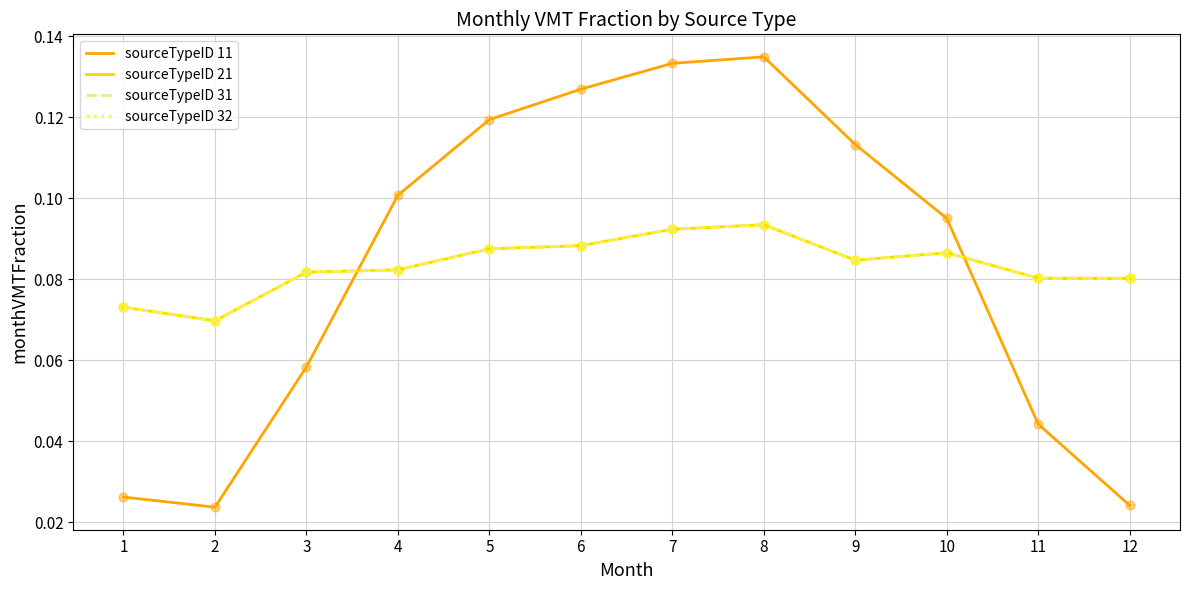

Is this an area chart (filled region under the line)?

No